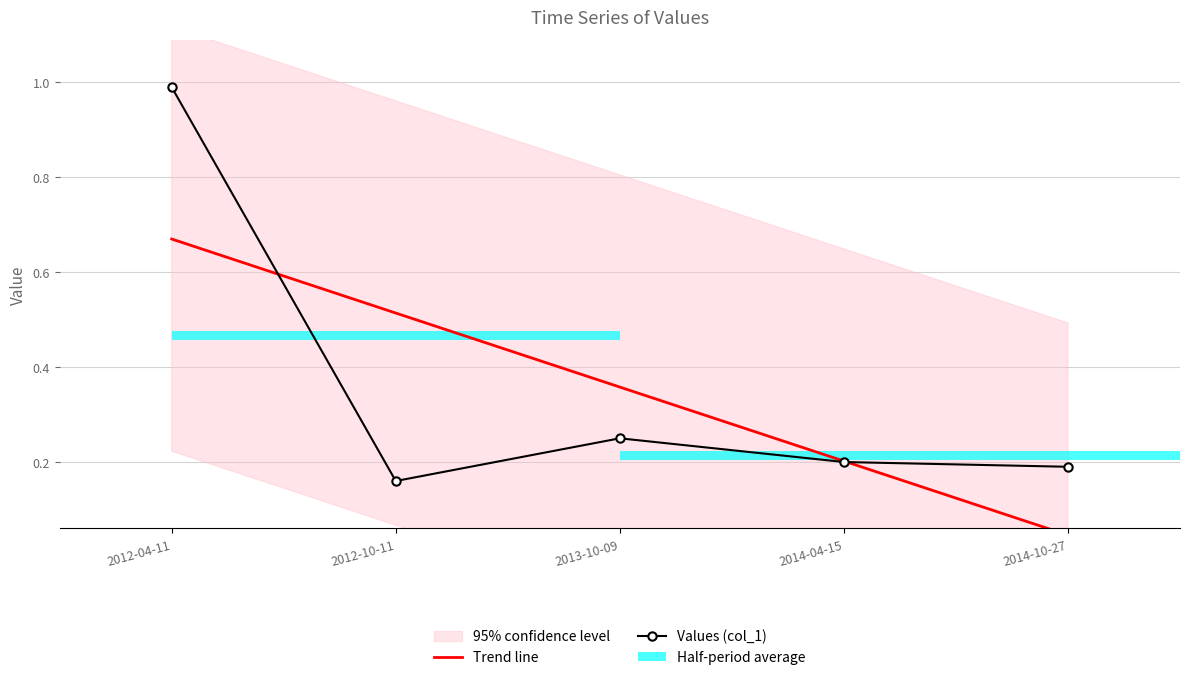

What is the label of the 5th bar from the right?

2012-04-11